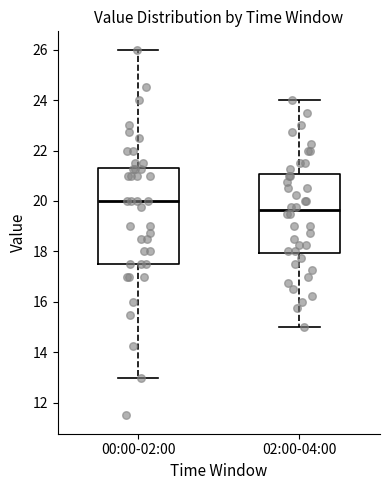

Reading left to right, read every box against the y-axis: the position of its median line, the range the box covers, and the ends of its whiskers. The values are not printed on the chart, so give them approximately, as read against the axis.

00:00-02:00: median 20.0, box 17.6 to 21.4, whiskers 13.0 to 26.0
02:00-04:00: median 19.6, box 18.0 to 21.0, whiskers 15.0 to 24.0